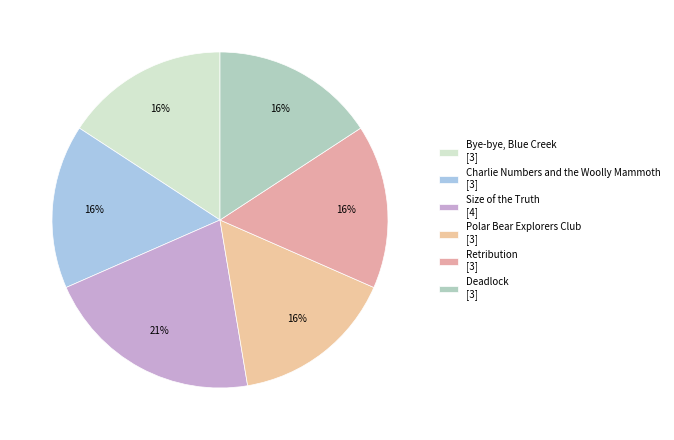

How many segments does this pie chart have?

6